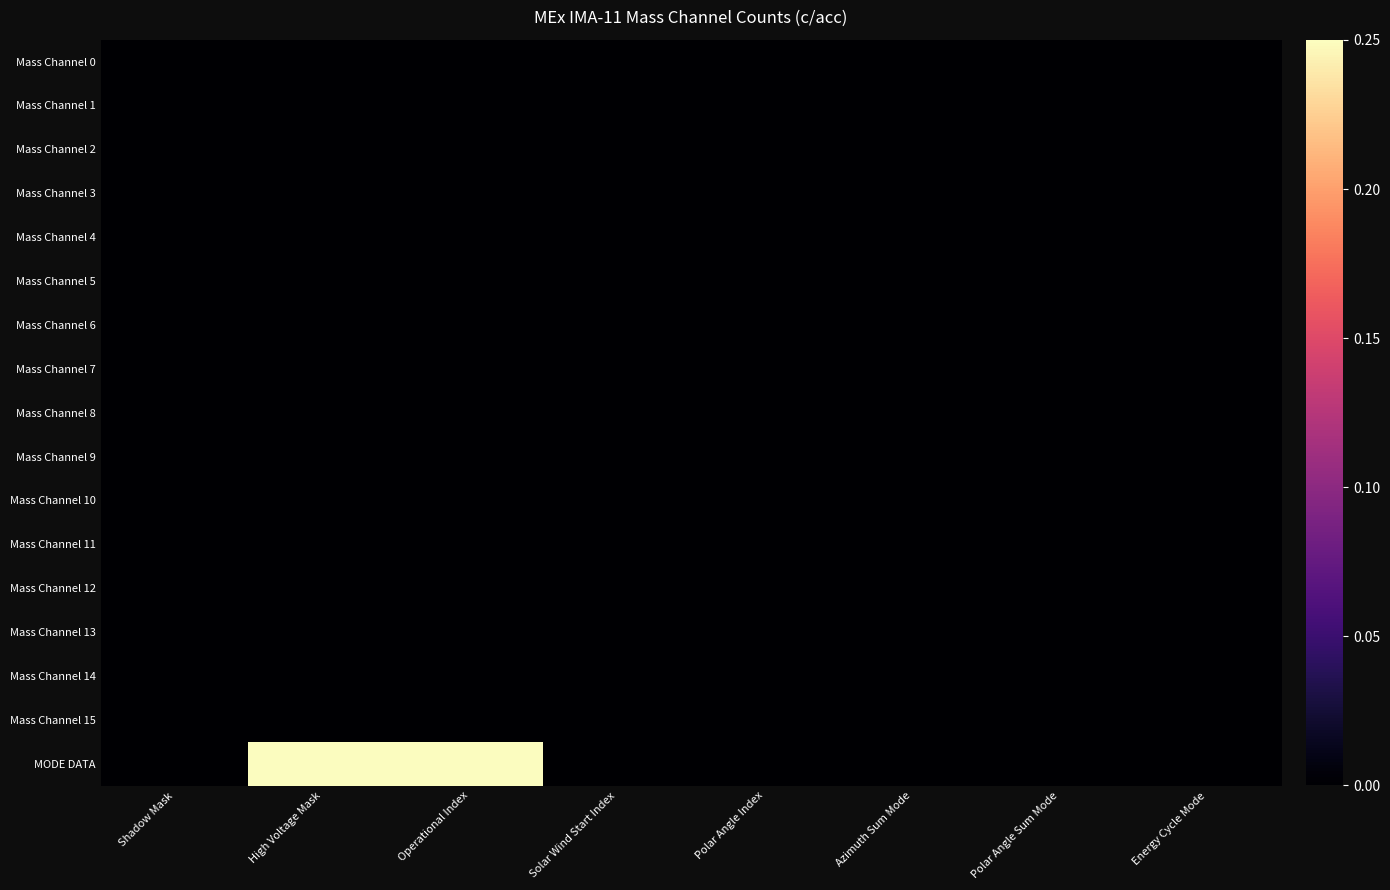

Which series has the largest range (max minus min)?

MODE DATA